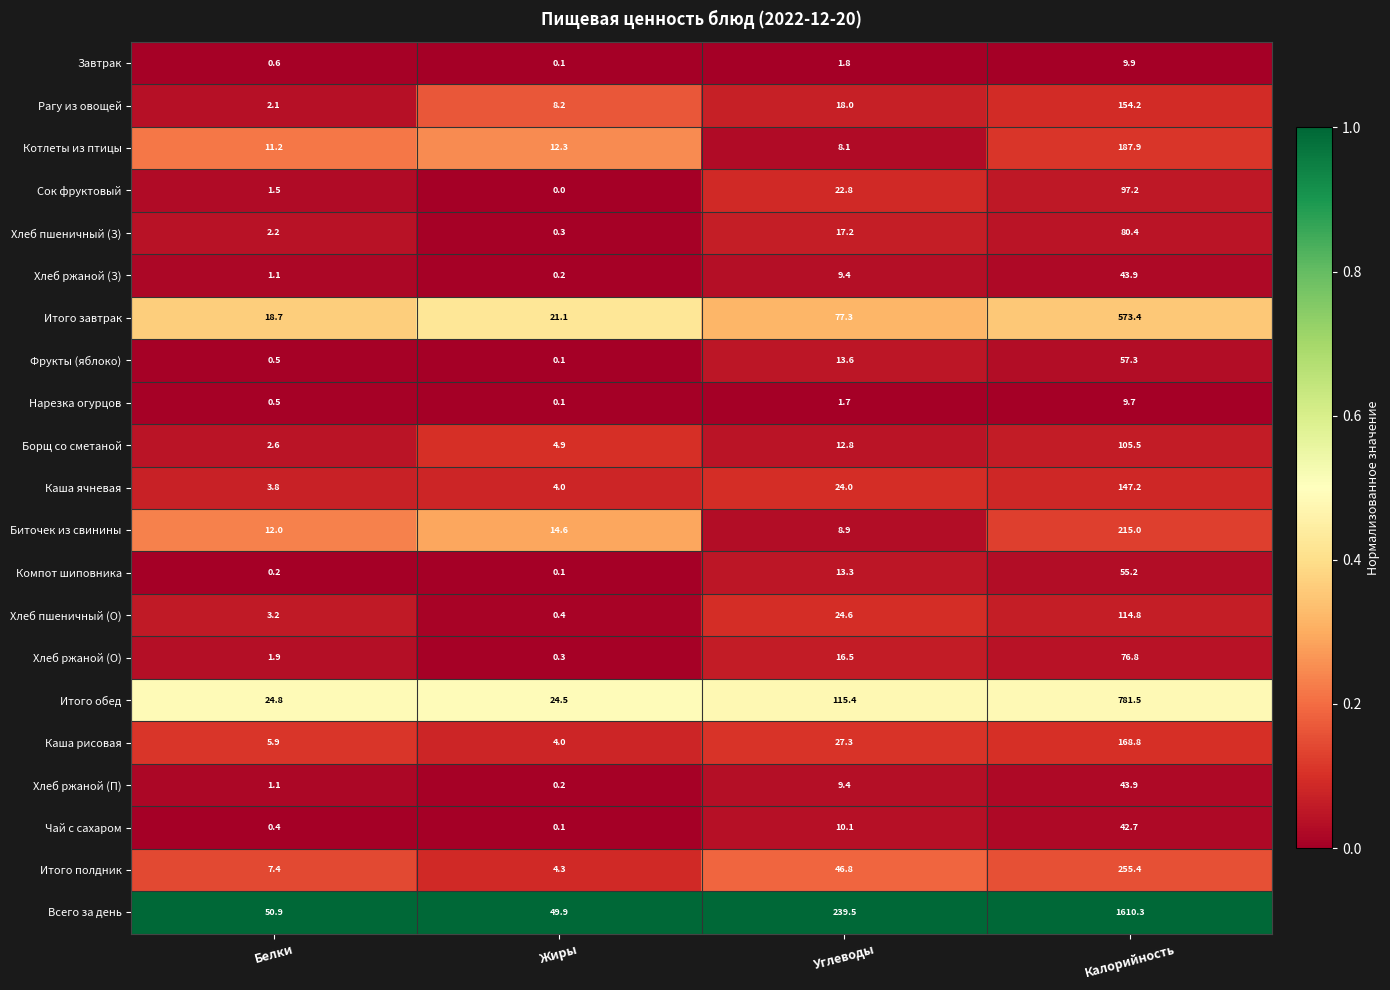

List the labels in order of Нарезка огурцов value, largest first.

Калорийность, Углеводы, Белки, Жиры